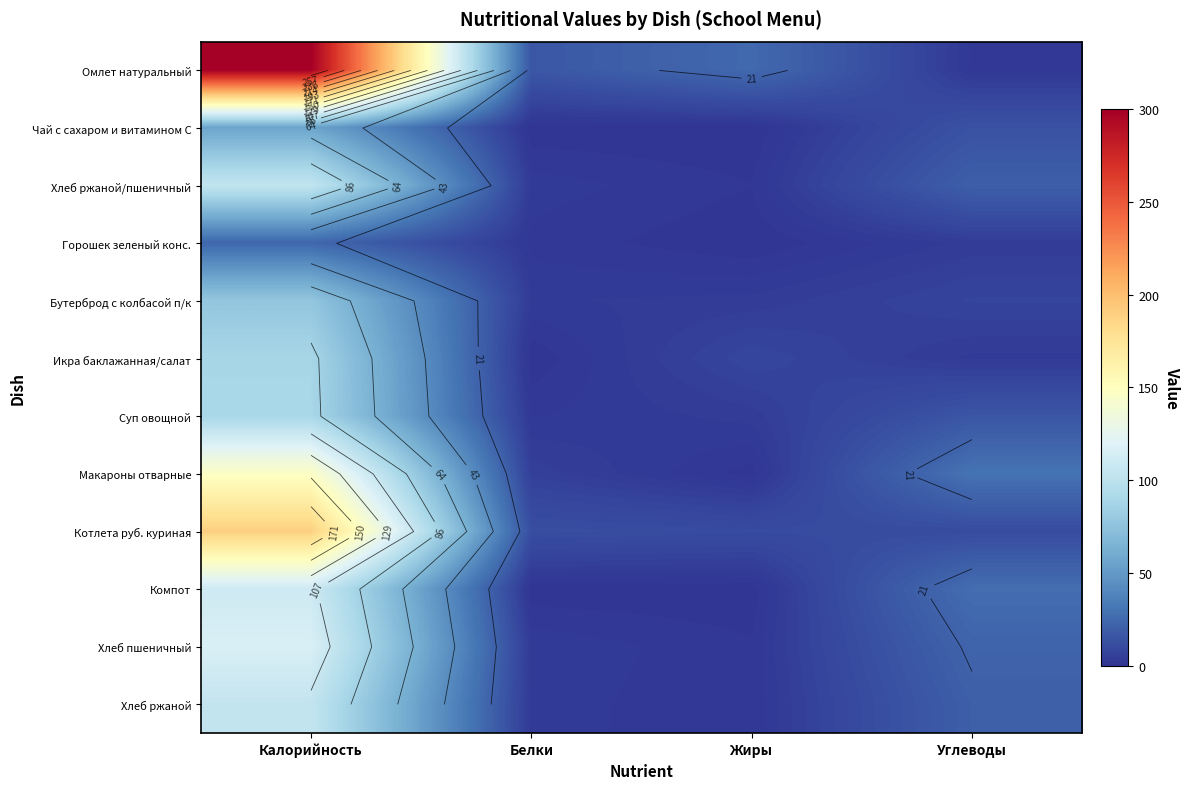

What is the highest value of the Макароны отварные series?

147.0